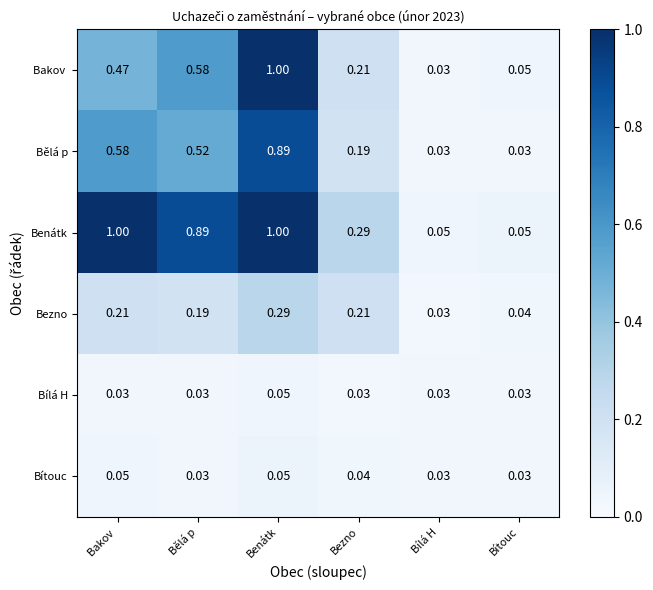

Which series has the largest total across all categories?

Benátk